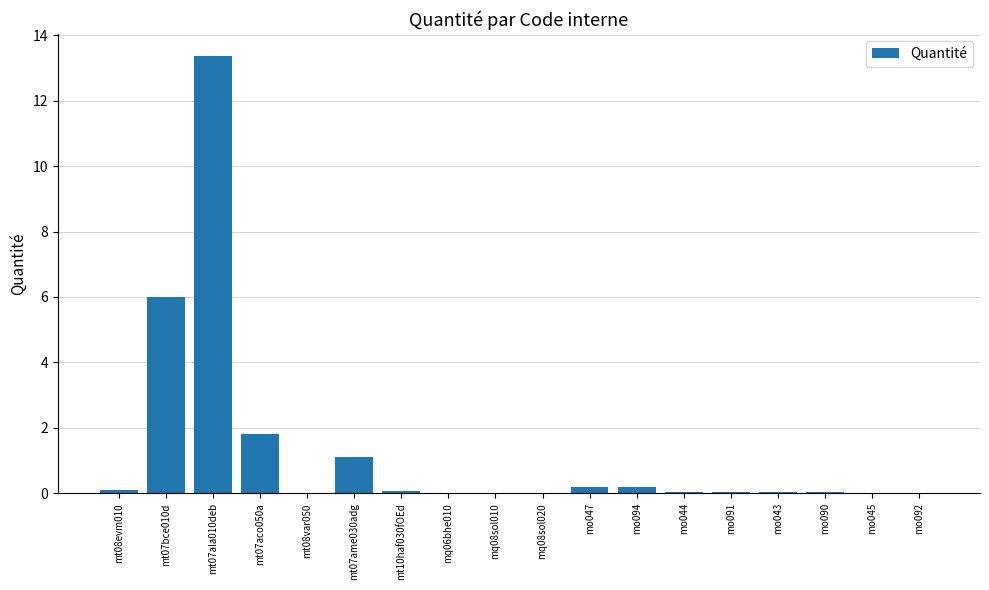

Is it true that the value at mq08sol020 is 0.0?

True